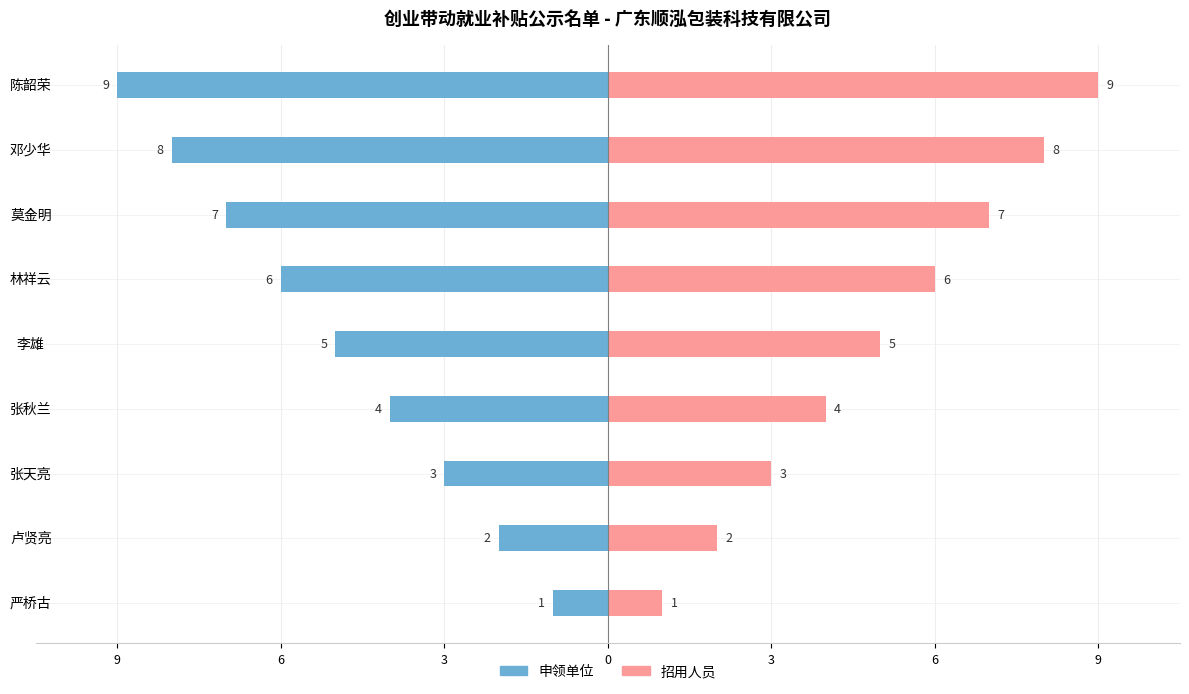

What is the greatest value displayed?

9